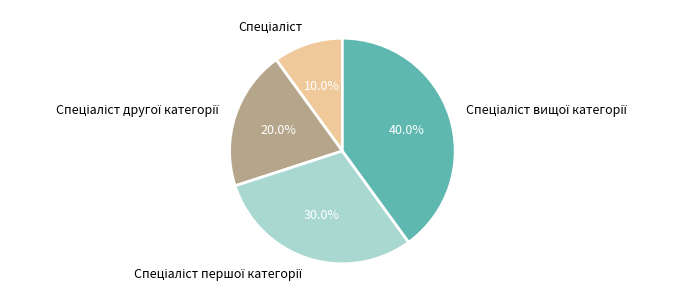

Is there any slice that represents more than half of the pie?

No